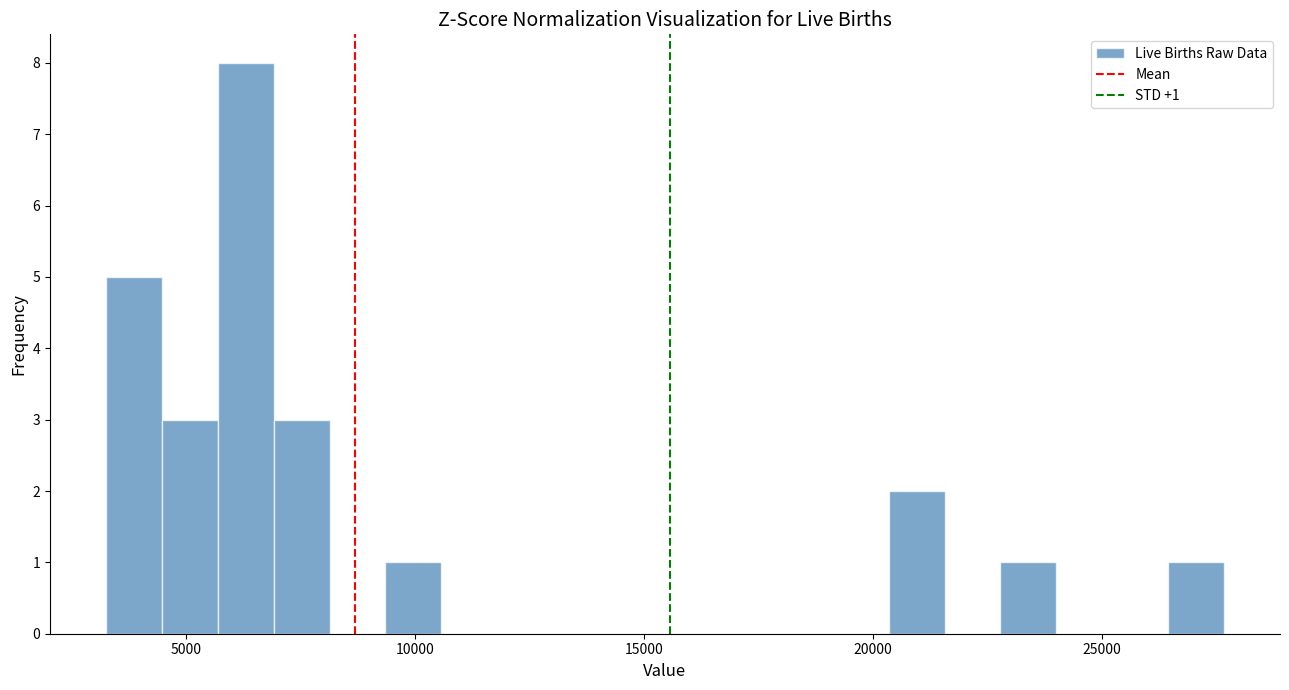

Around what value on the x-axis is the tallest bar? Give the approximate position of its centre, as read against the axis.

6500